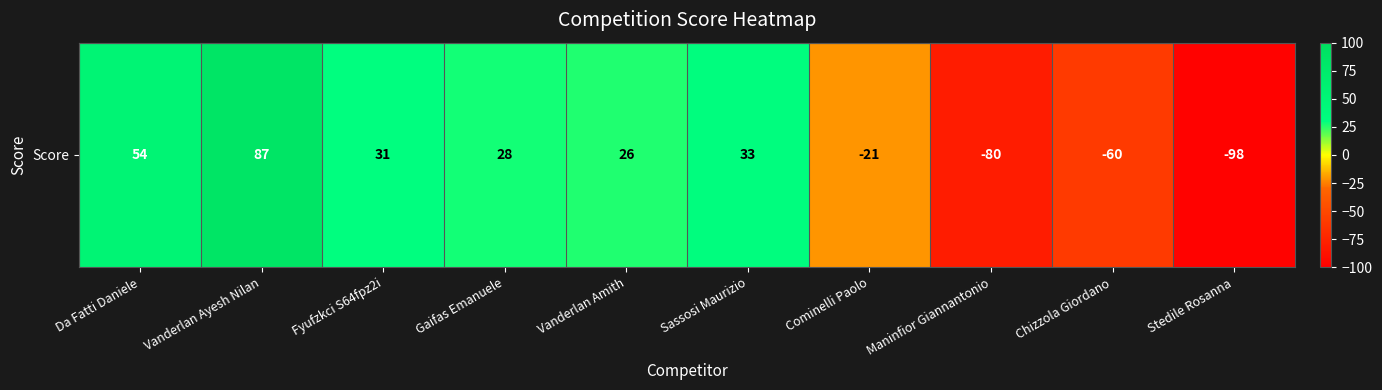

Rank the categories by value from lowest to highest.

Stedile Rosanna, Maninfior Giannantonio, Chizzola Giordano, Cominelli Paolo, Vanderlan Amith, Gaifas Emanuele, Fyufzkci S64fpz2i, Sassosi Maurizio, Da Fatti Daniele, Vanderlan Ayesh Nilan